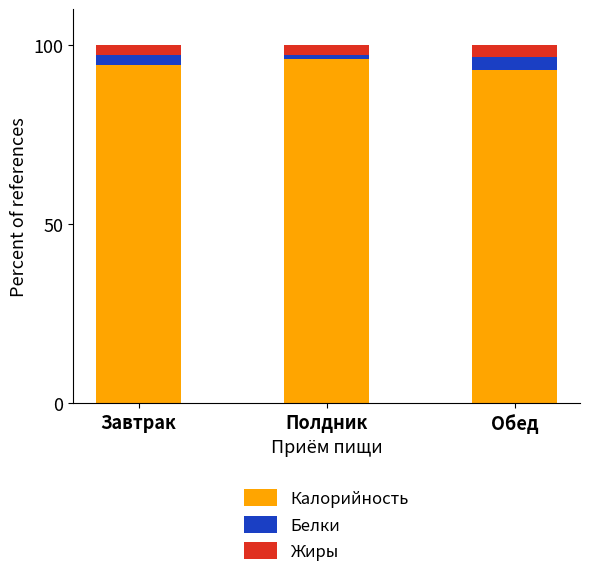

True or false: Калорийность has a value of 93.1 at Обед.

True